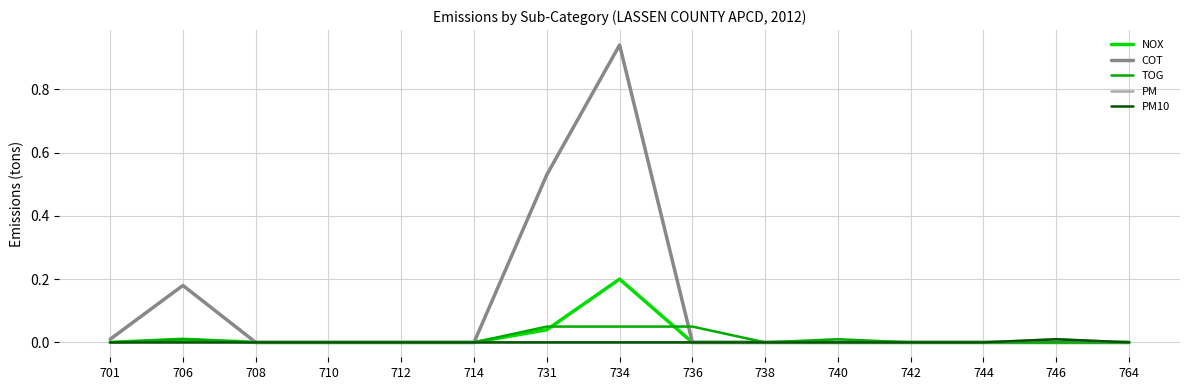

At which category is the sum across all series the highest?

734